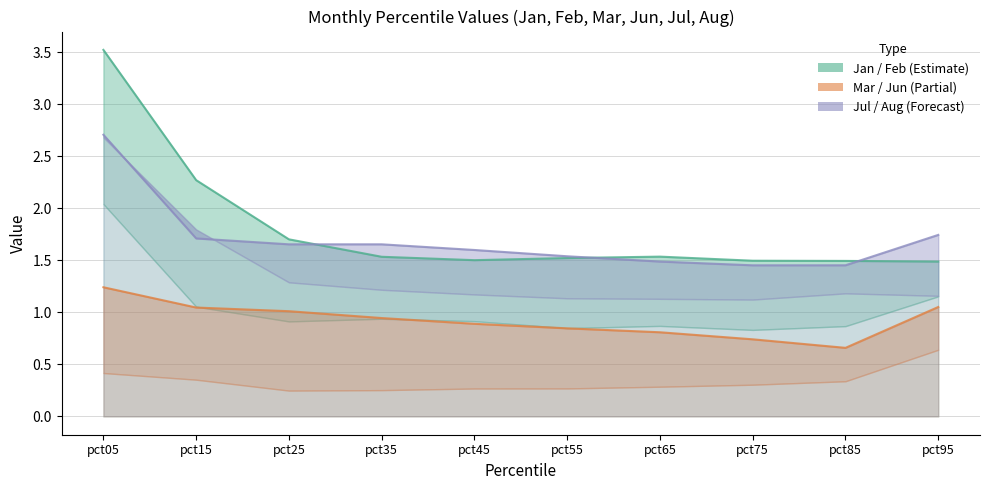

How many lines are shown in the chart?

3